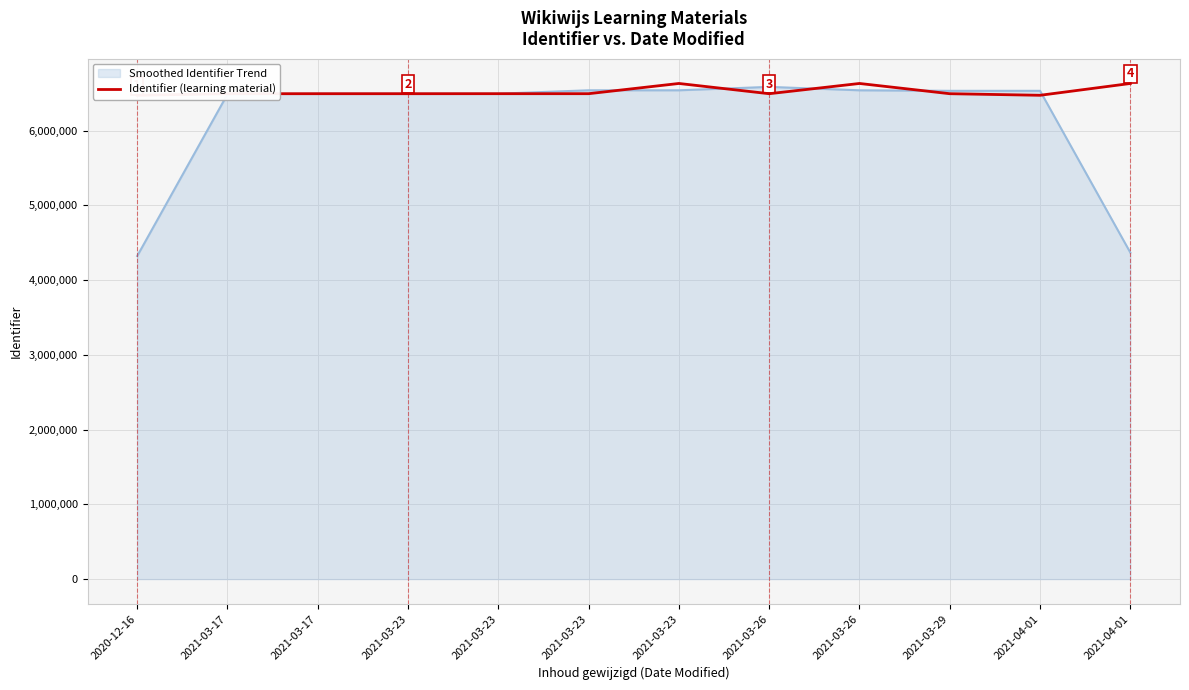

What is the approximate value at 2021-03-23?

6631116